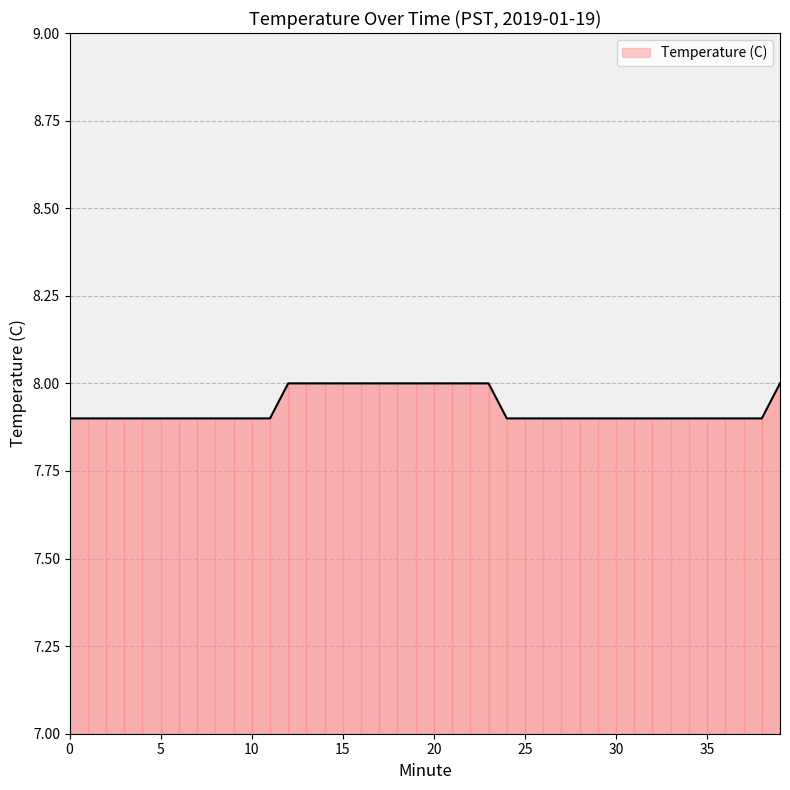

What is the smallest value displayed?

7.9